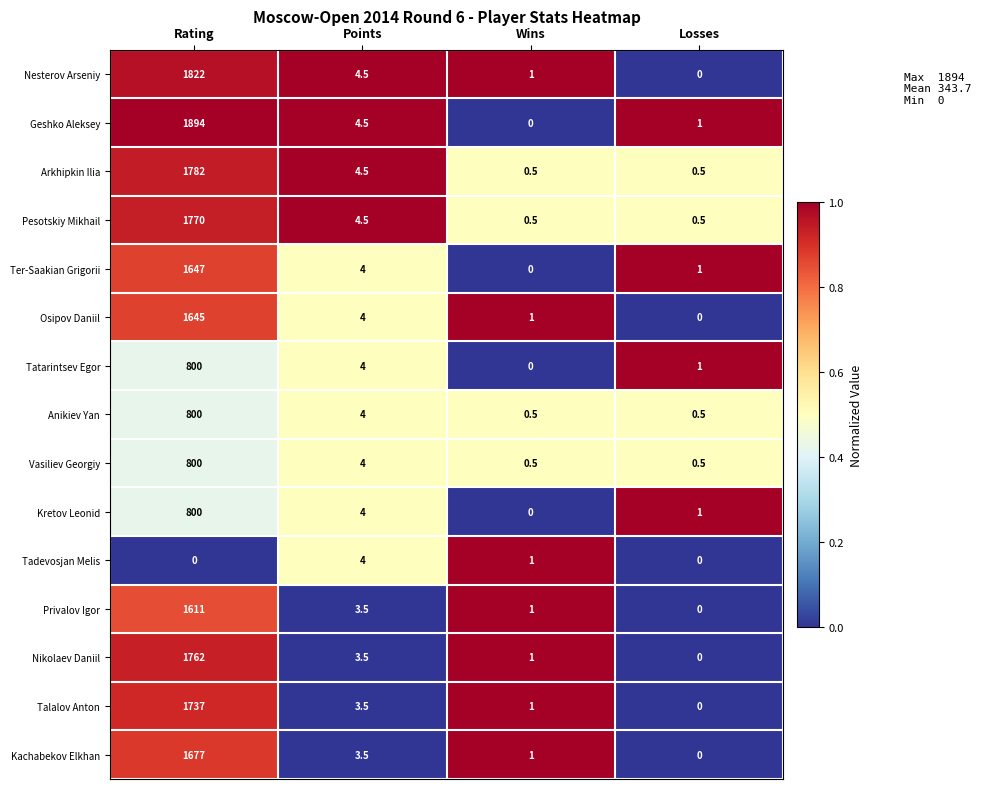

What value does the Talalov Anton series have at Wins?

1.0